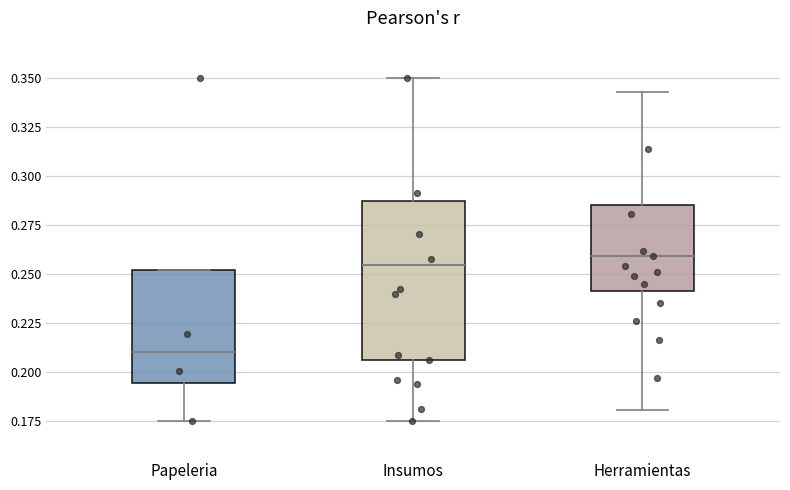

Reading left to right, transcribe this box plot: for each box, give where its median line is, the range the box spans, and where its two whiskers end, as read against the y-axis. The values are not printed on the chart, so give them approximately, as read against the axis.

Papeleria: median 0.210, box 0.195 to 0.250, whiskers 0.175 to 0.250
Insumos: median 0.255, box 0.205 to 0.285, whiskers 0.175 to 0.350
Herramientas: median 0.260, box 0.240 to 0.285, whiskers 0.180 to 0.340